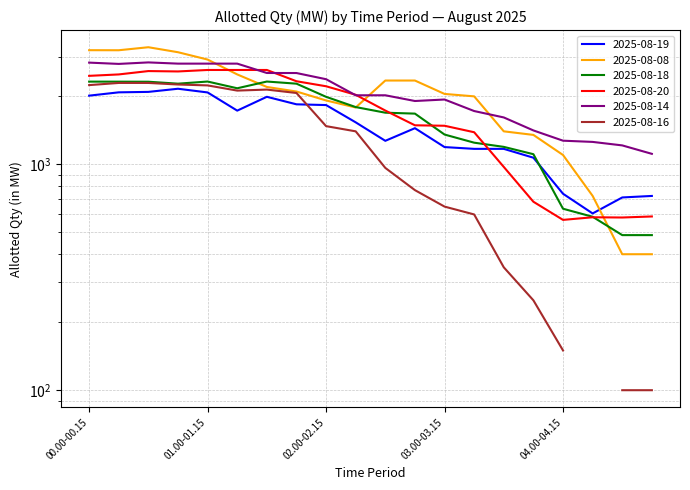

Which series has the largest total across all categories?

2025-08-14